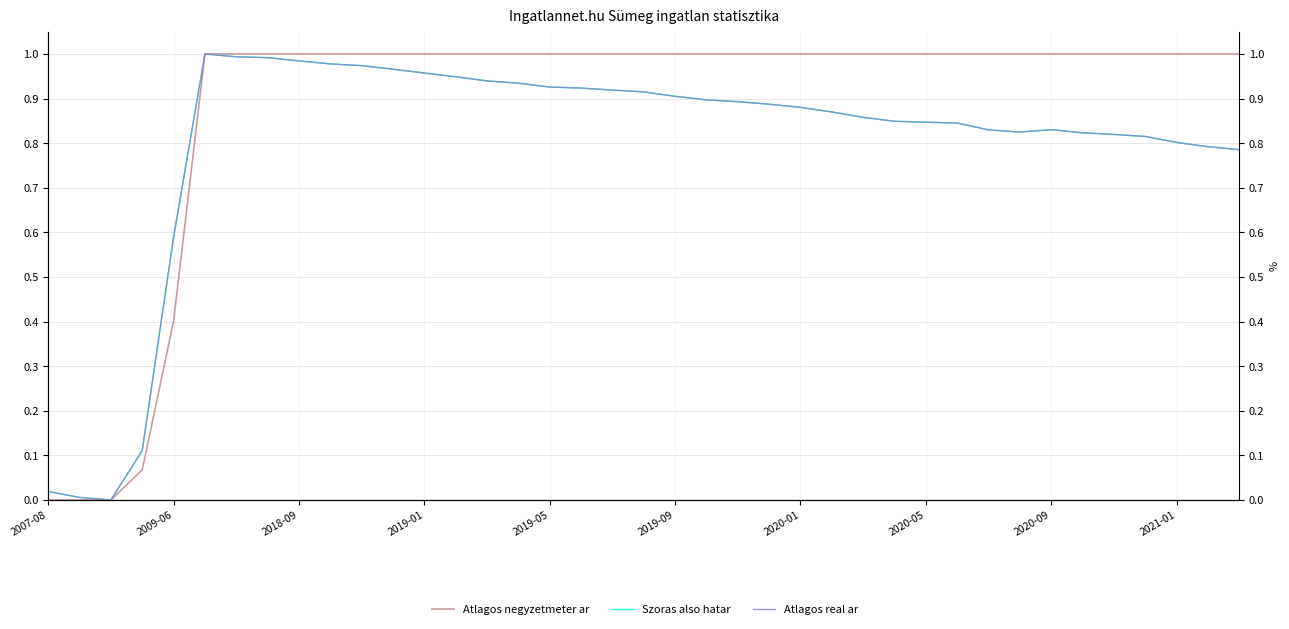

How many lines are shown in the chart?

3